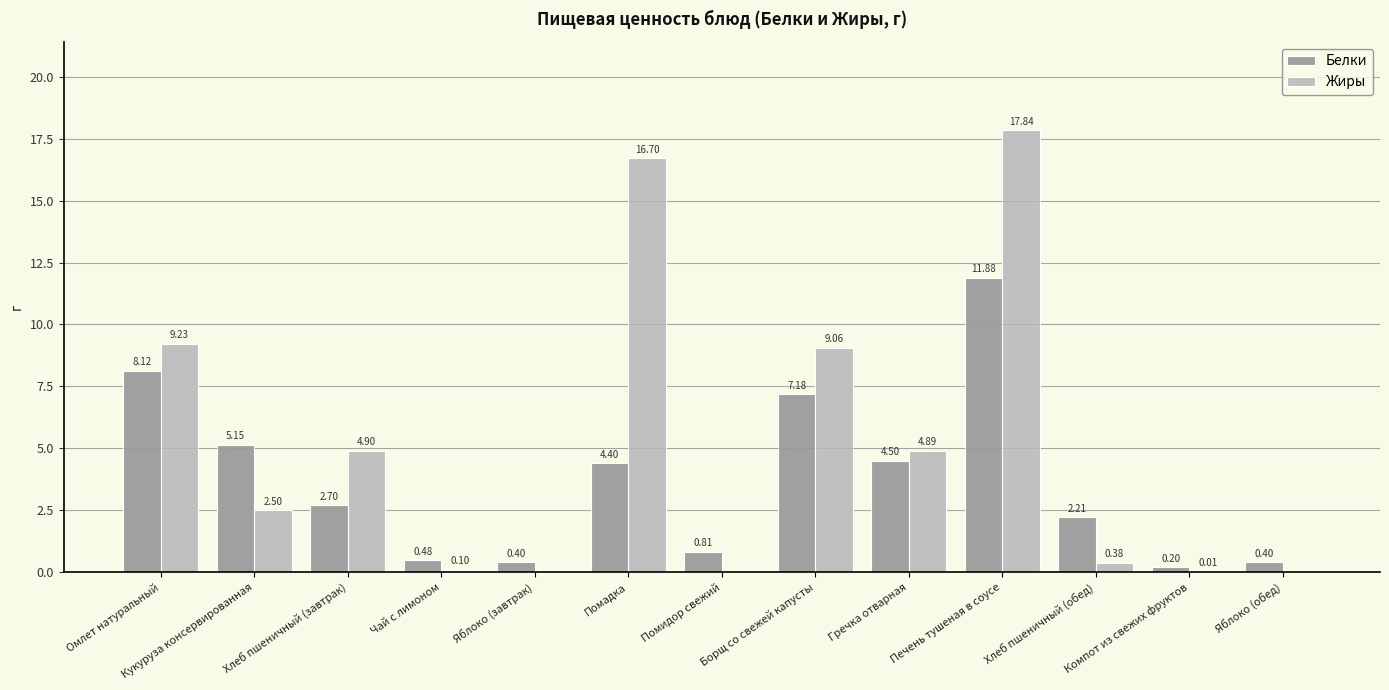

What is the sum of all Жиры values?

65.6